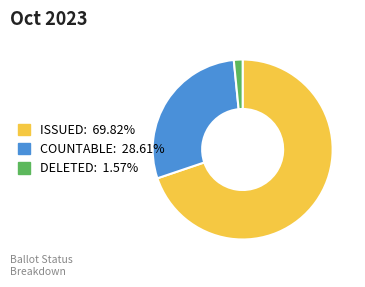

True or false: ISSUED accounts for 70% of the total.

True